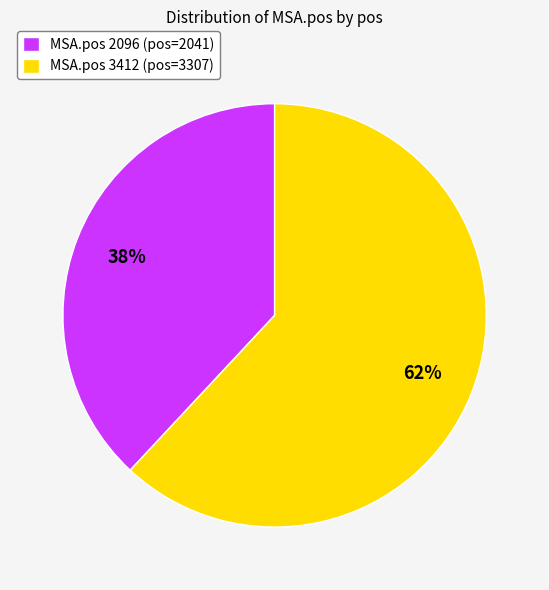

How many slices are in this pie chart?

2